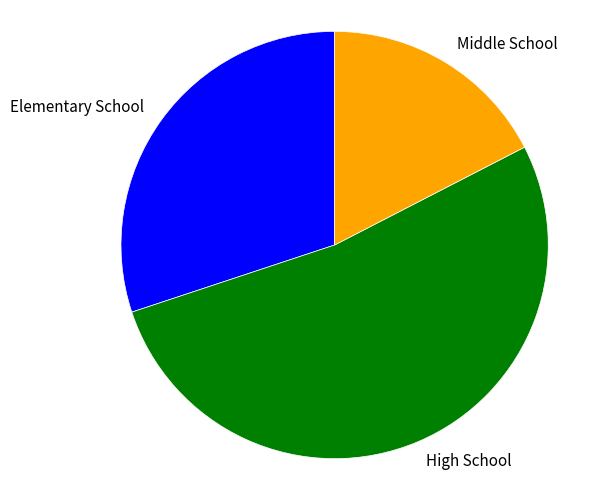

Between High School and Elementary School, which is larger?

High School